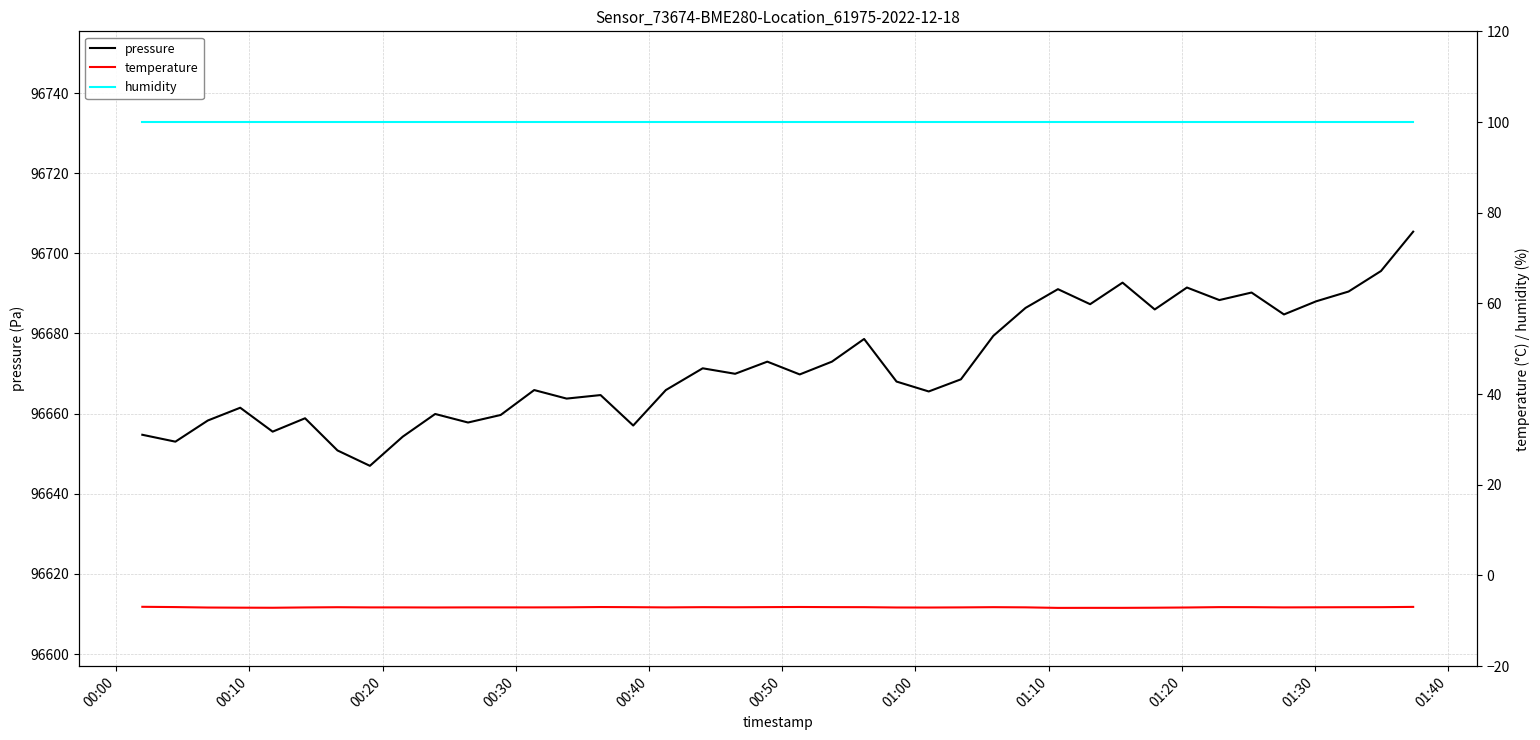

The value of temperature at 01:00 is -11.3. True or false?

False